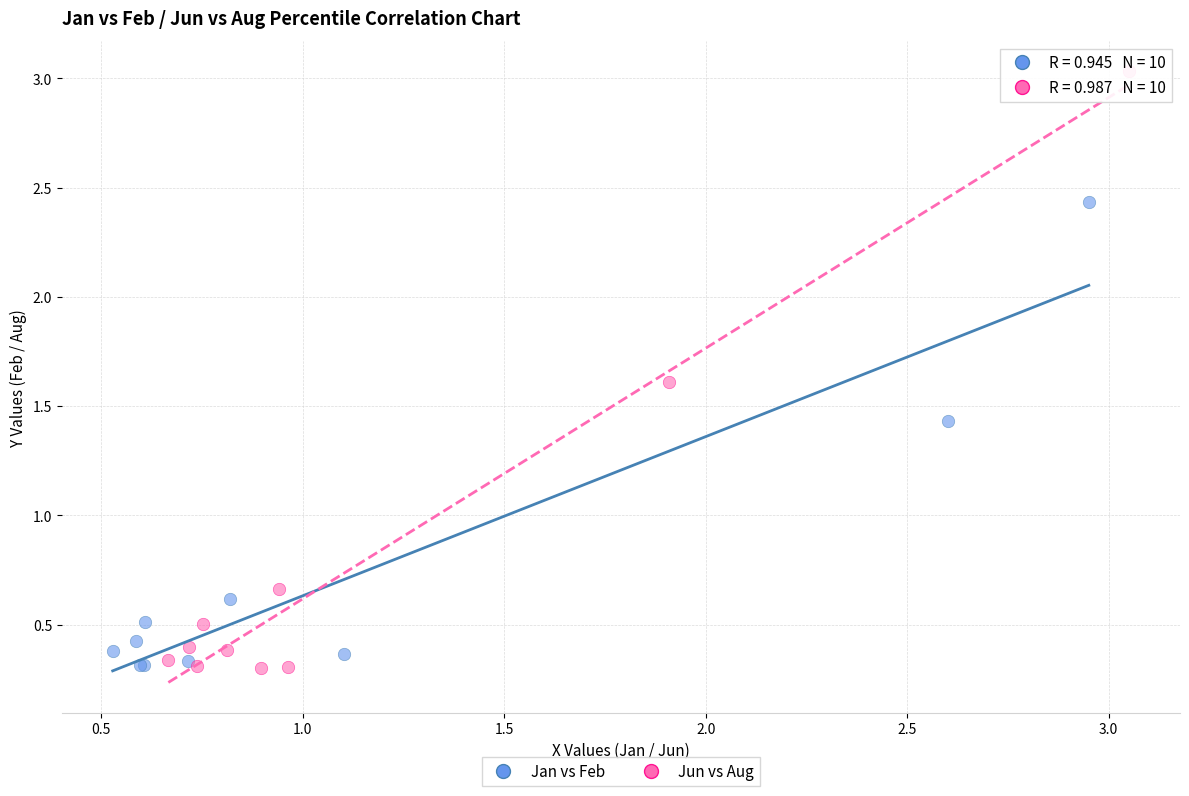

Which series has the largest Y range (max minus min)?

Jun vs Aug